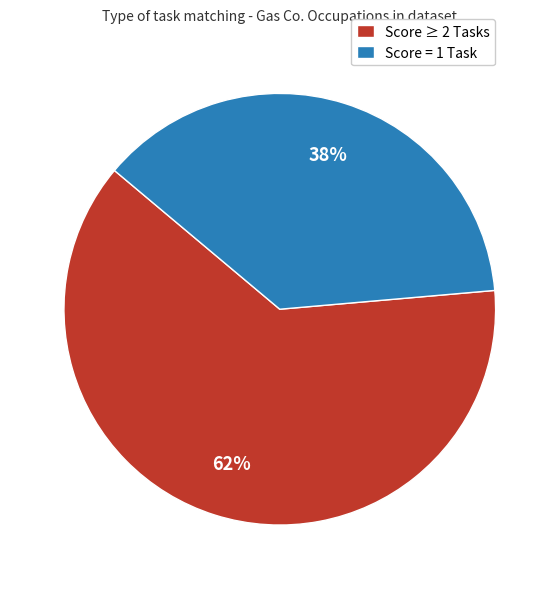

To the nearest percent, what is the combined percentage of Score = 1 Task and Score ≥ 2 Tasks?

100%